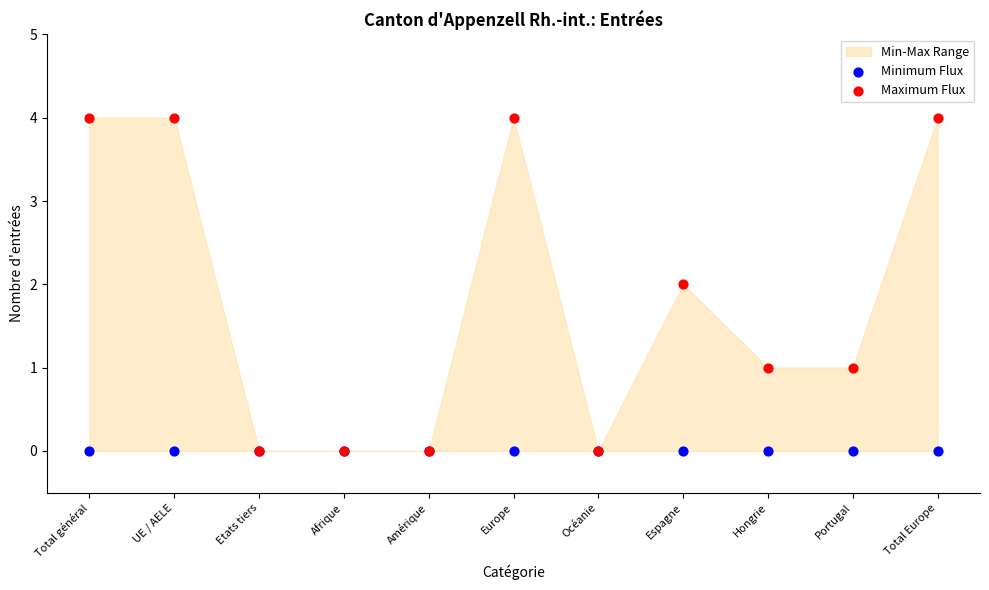

Which series has the widest spread of Y values?

Maximum Flux